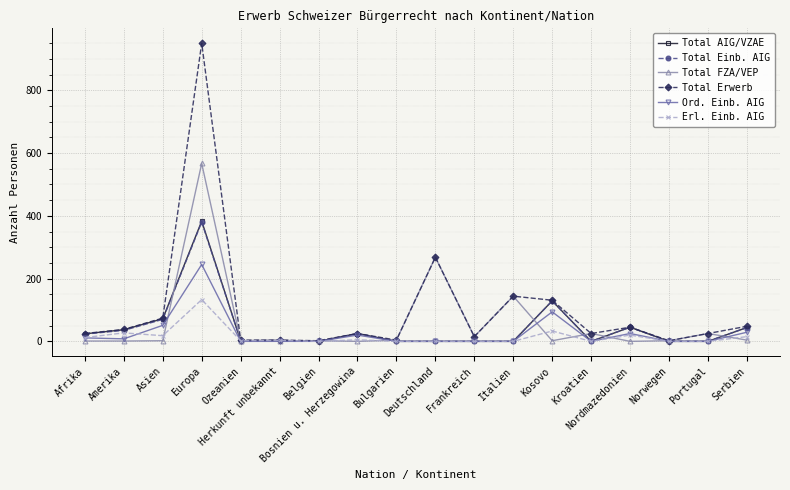

True or false: Total FZA/VEP has more than 0 interior local peaks.

True